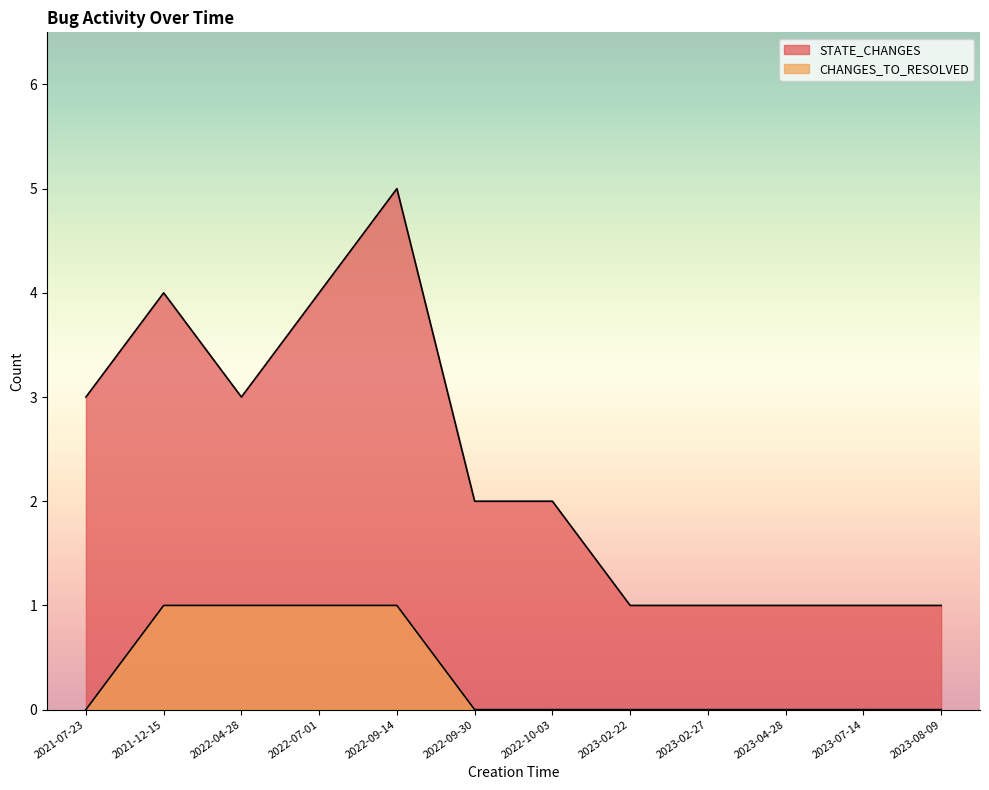

The value of CHANGES_TO_RESOLVED at 2022-04-28 is 1. True or false?

False